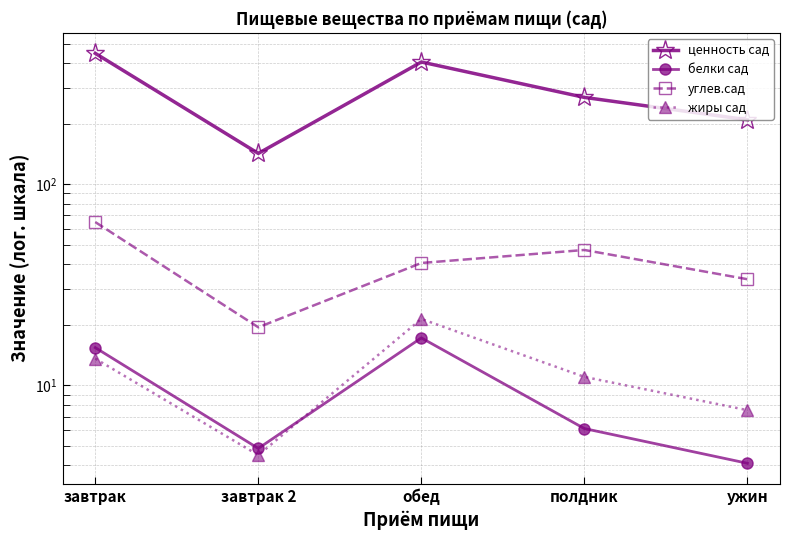

What is the total value across all series at обед?

484.0